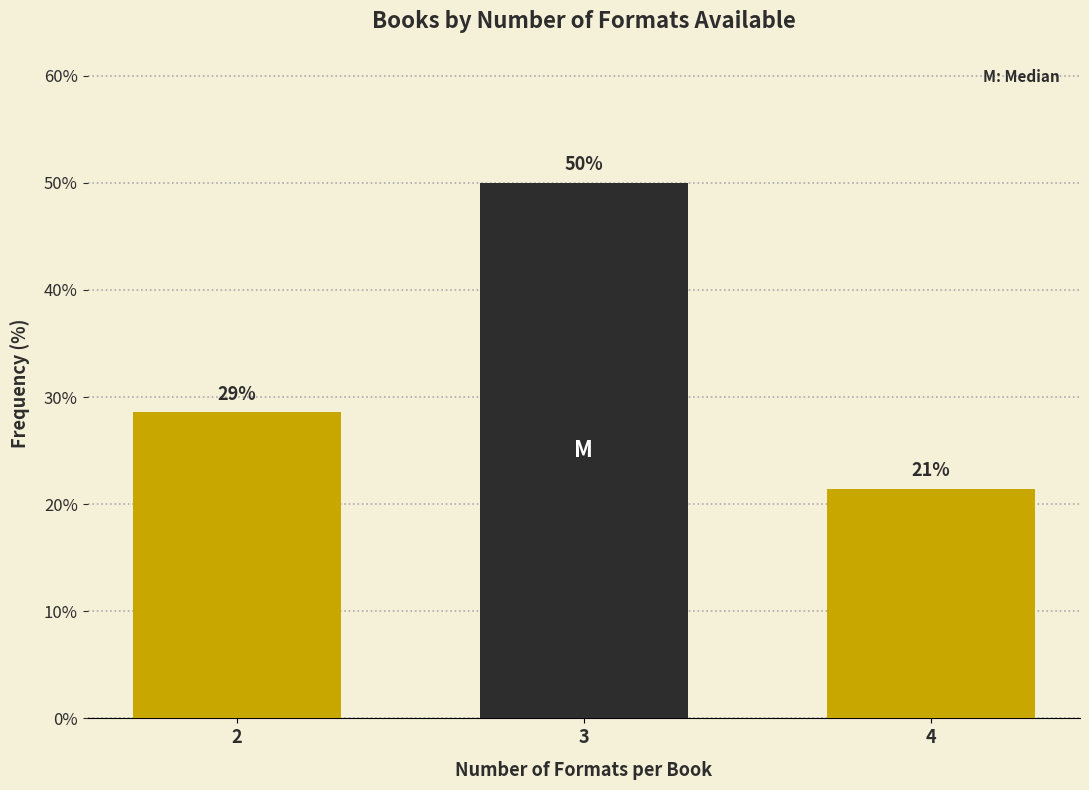

How many bars are there in total?

3